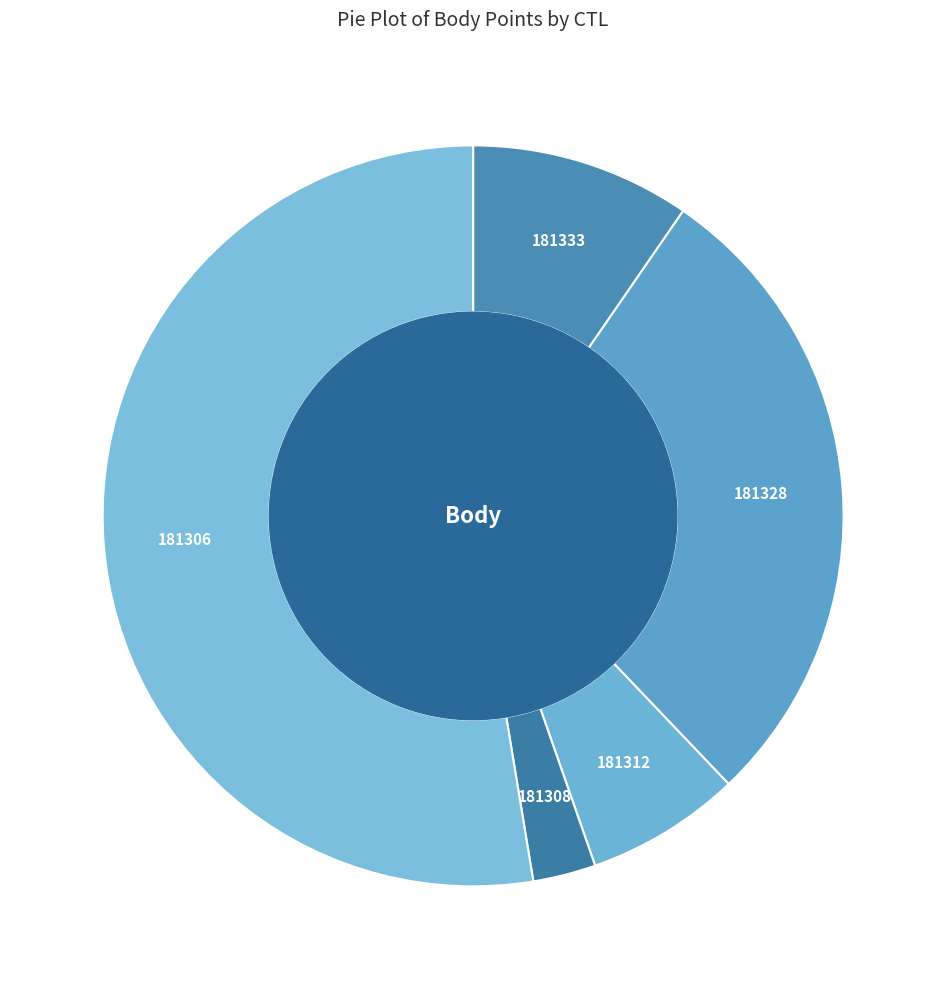

Rank the categories by value from highest to lowest.

181306, 181328, 181333, 181312, 181308